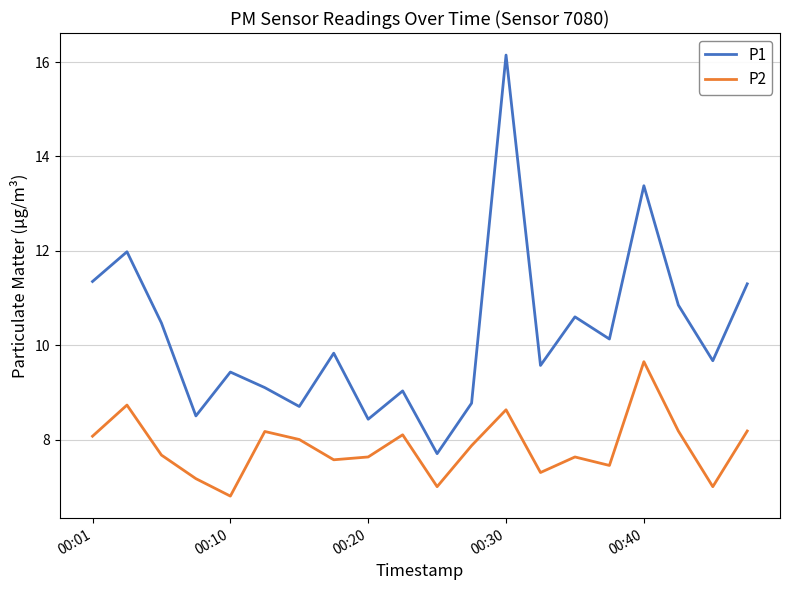

Which series has the largest range (max minus min)?

P1